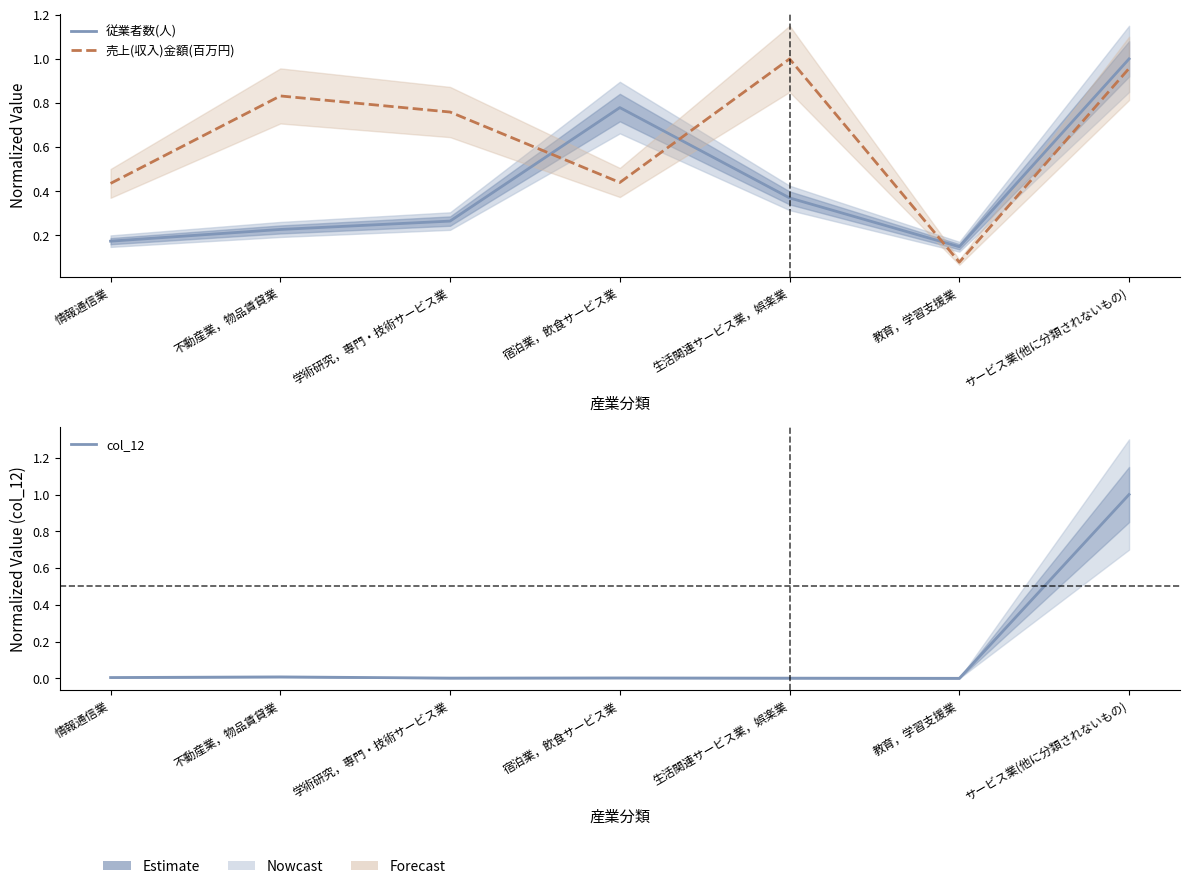

The 従業者数(人) series shows 1.4 at 宿泊業，飲食サービス業. True or false?

False